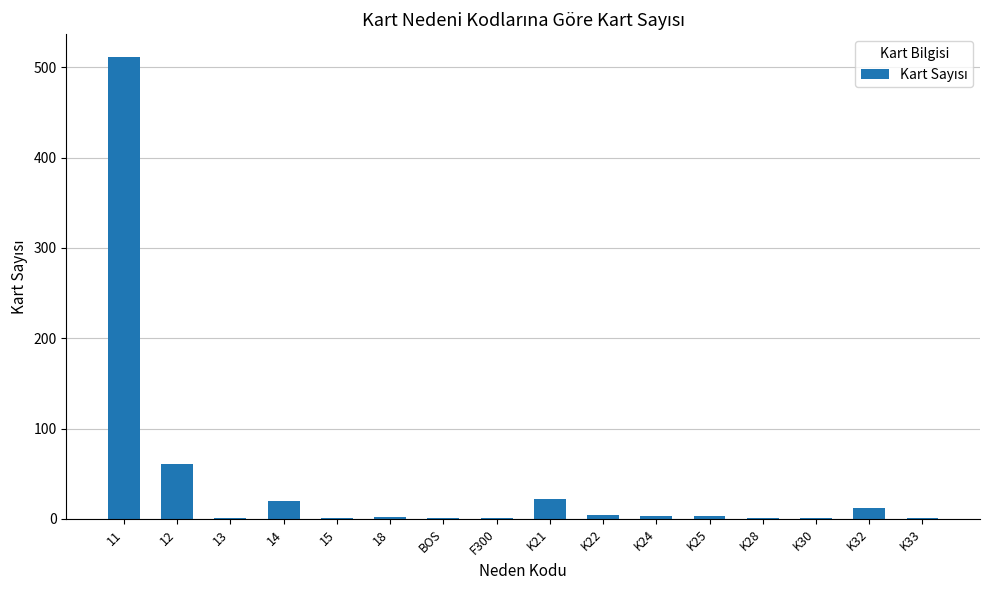

Count the number of data series in this chart.

1